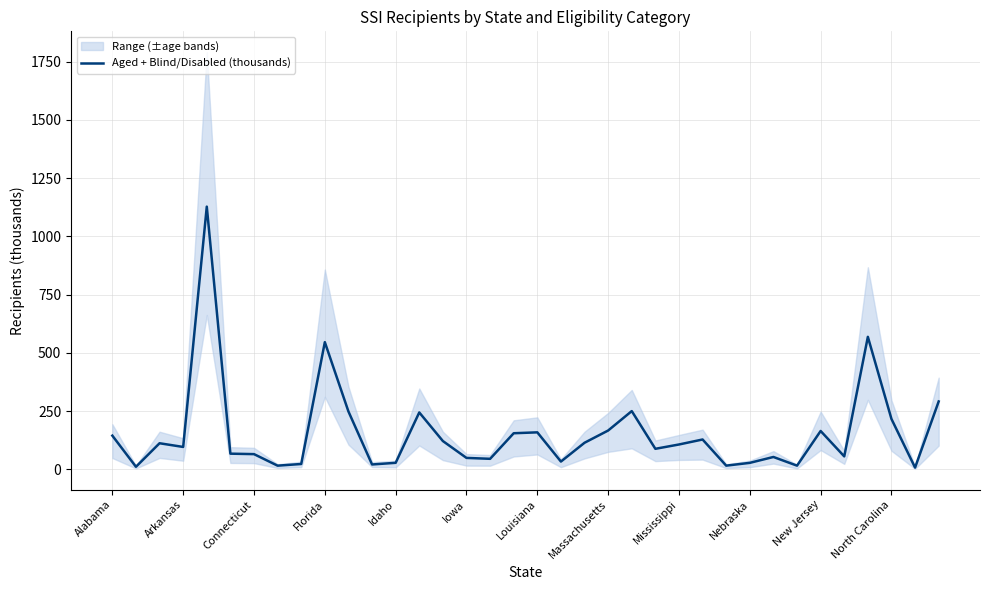

True or false: the data shows 218.4 at 32.

False